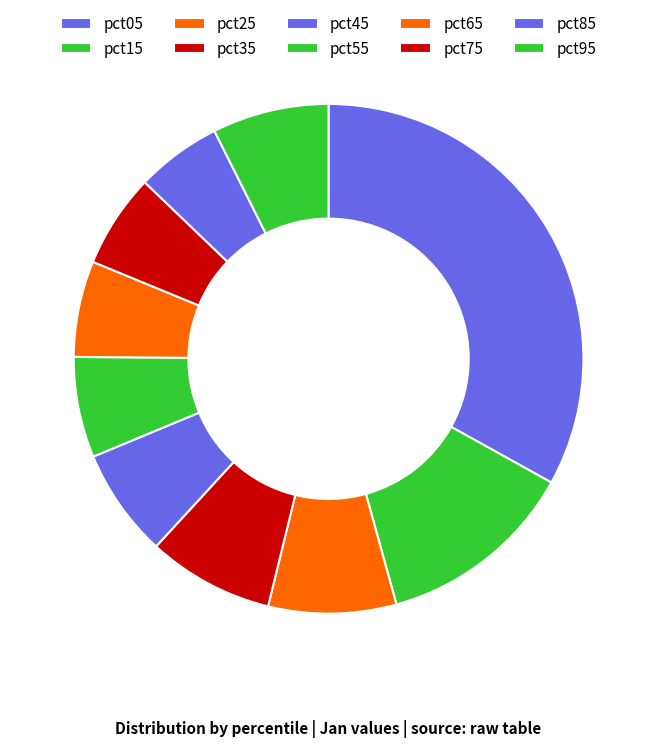

What is the largest slice in the pie chart?

pct05